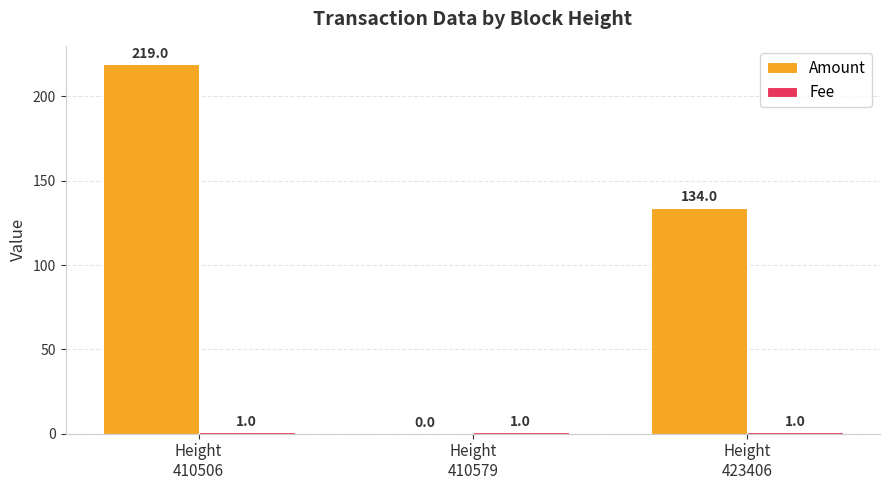

What is the maximum value for Amount?

219